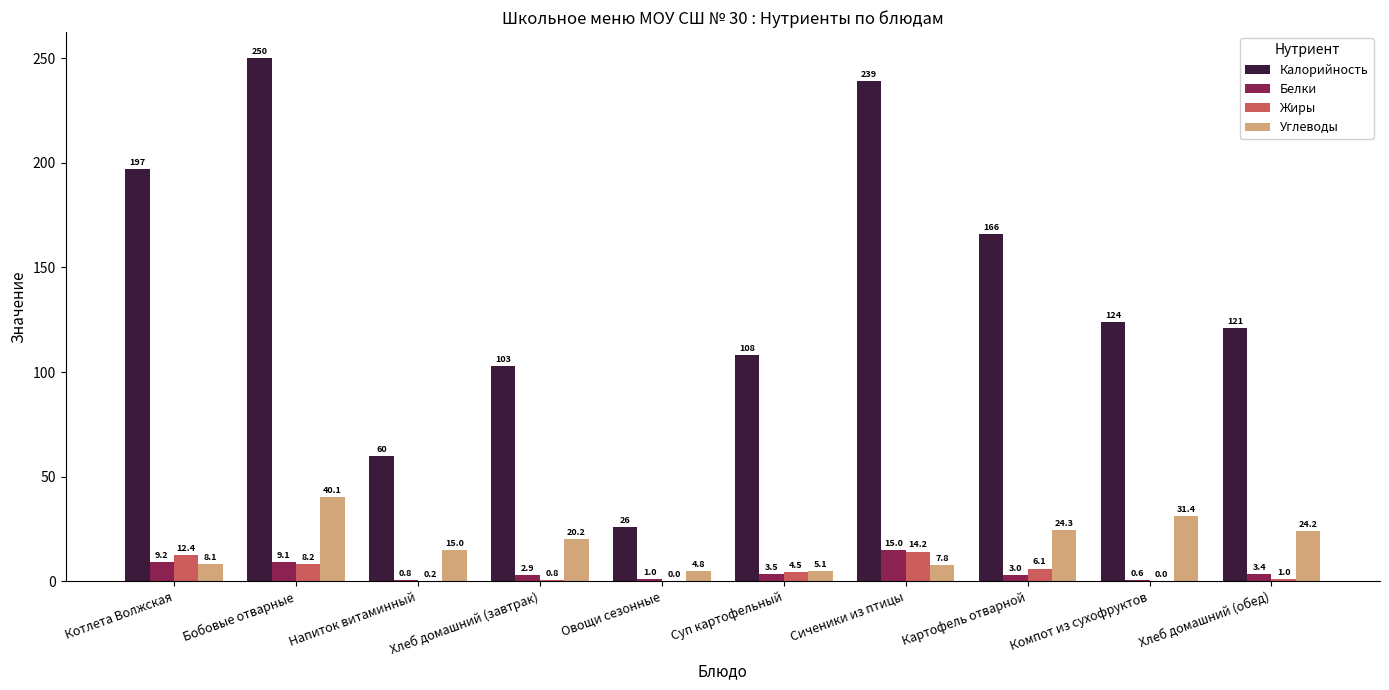

Are the bars grouped side by side (vs. stacked)?

Yes